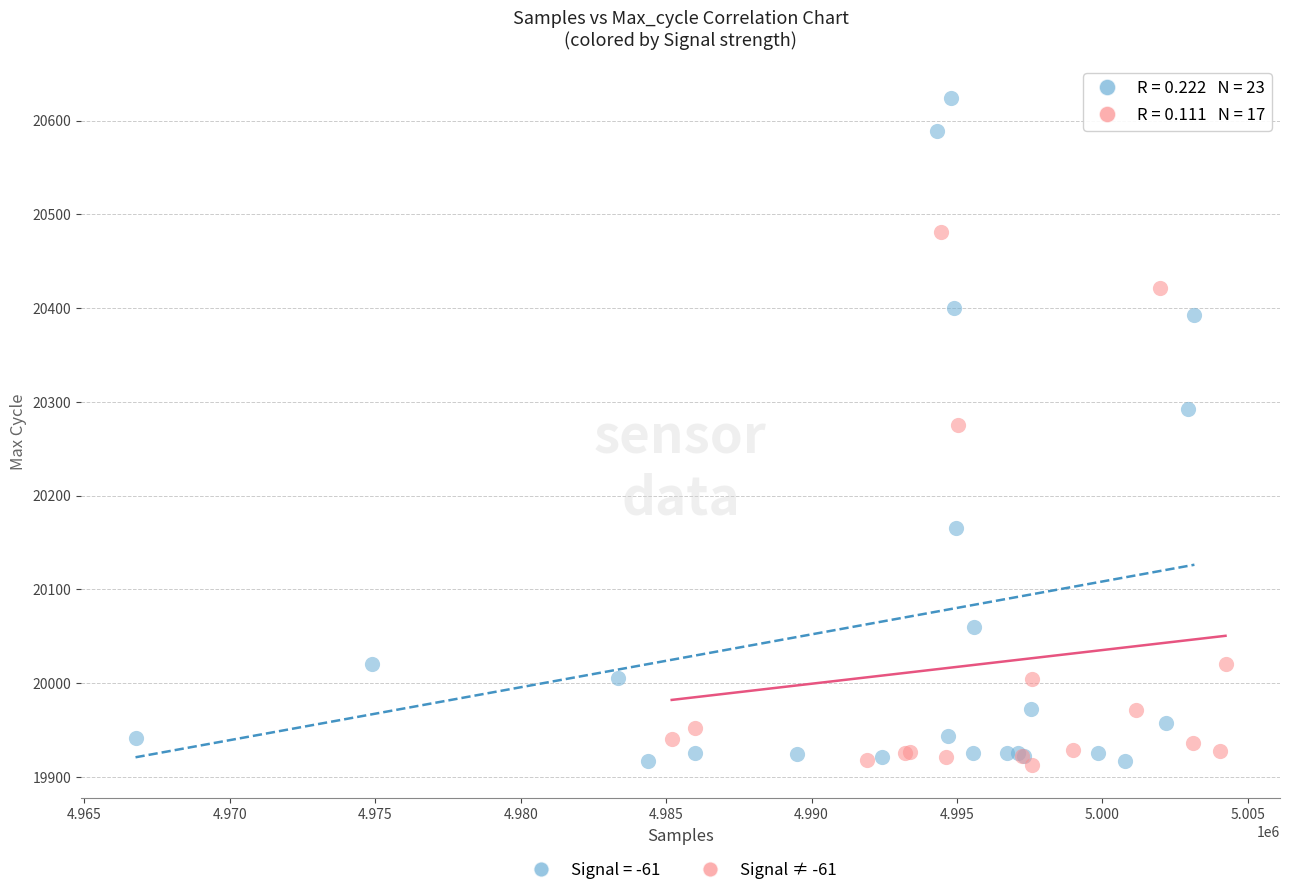

Which series reaches the maximum Y coordinate?

Signal = -61